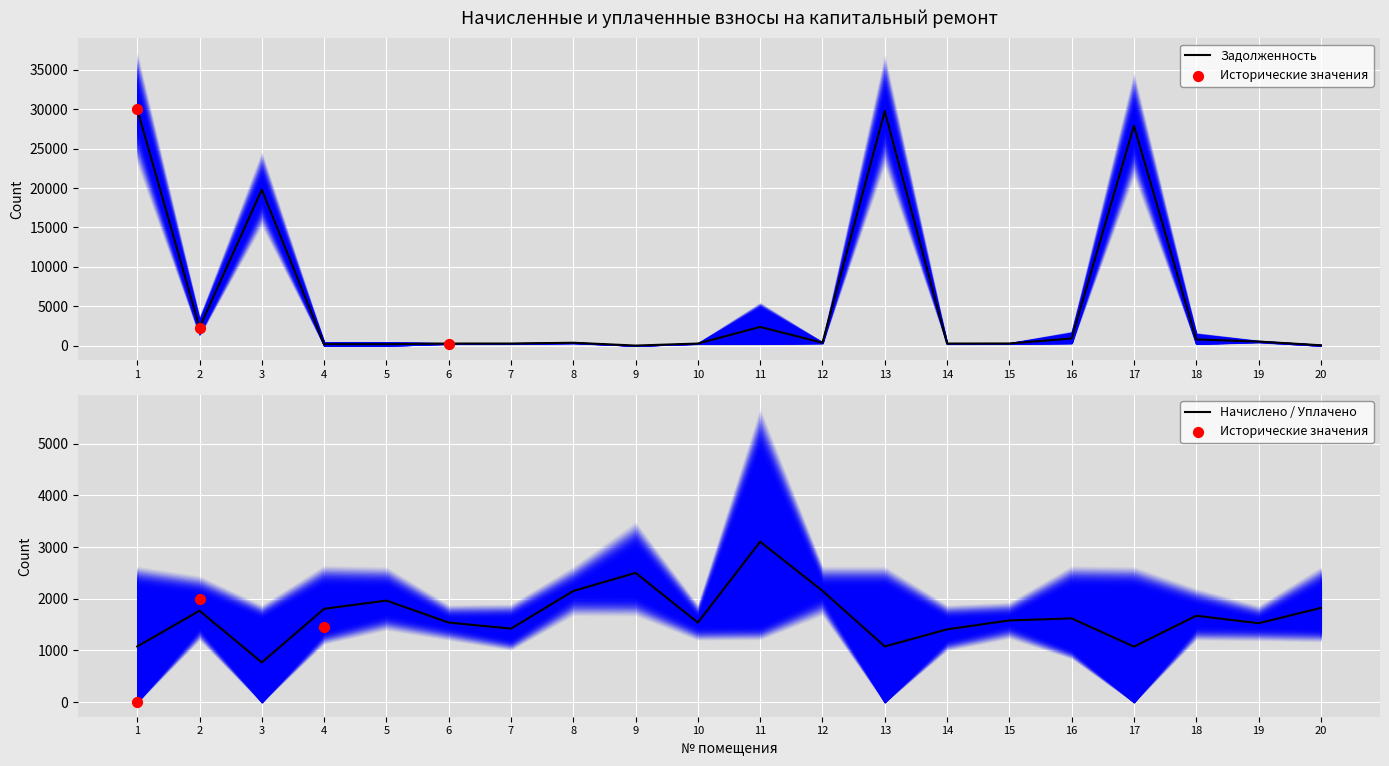

At which category is the sum across all series the highest?

1